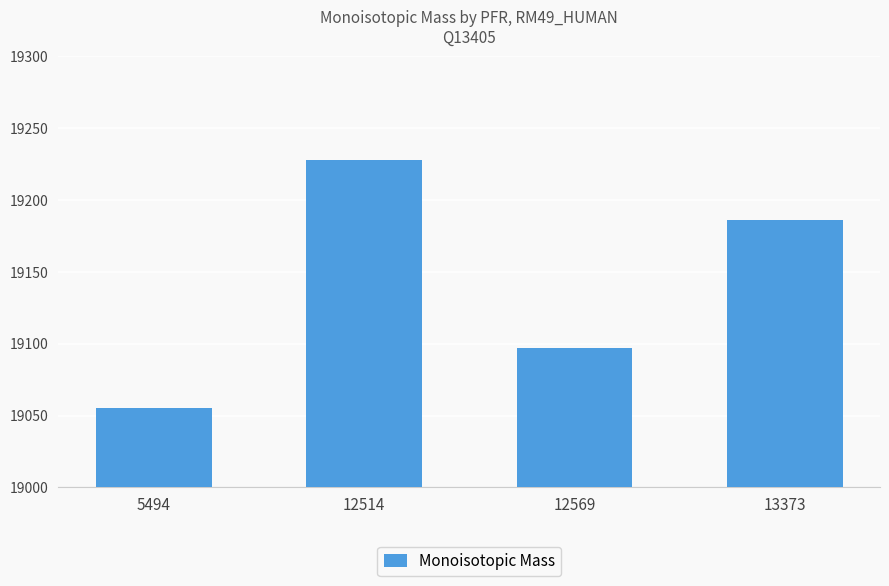

Which has a higher value, 12514 or 5494?

12514